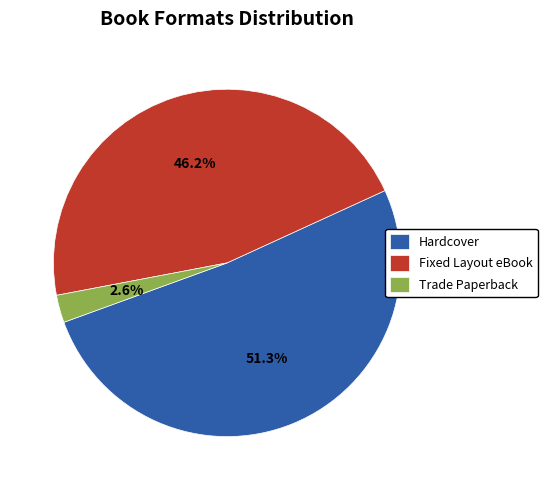

Is it true that Fixed Layout eBook is 41% of the pie?

False